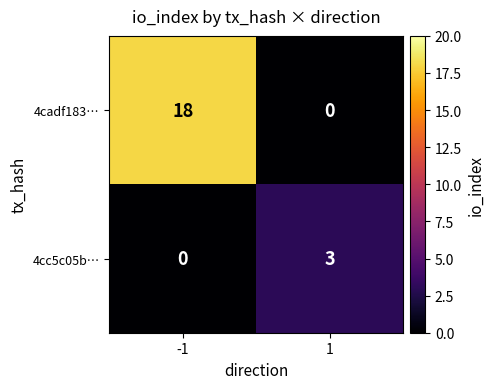

List the labels in order of 4cadf183… value, largest first.

-1, 1